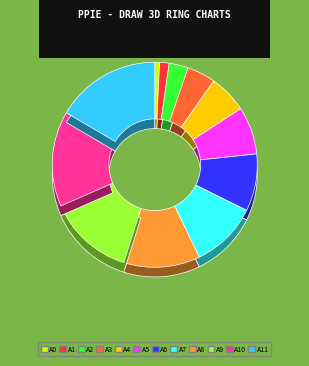

To the nearest percent, what is the combined percentage of 8 and 16?

18%